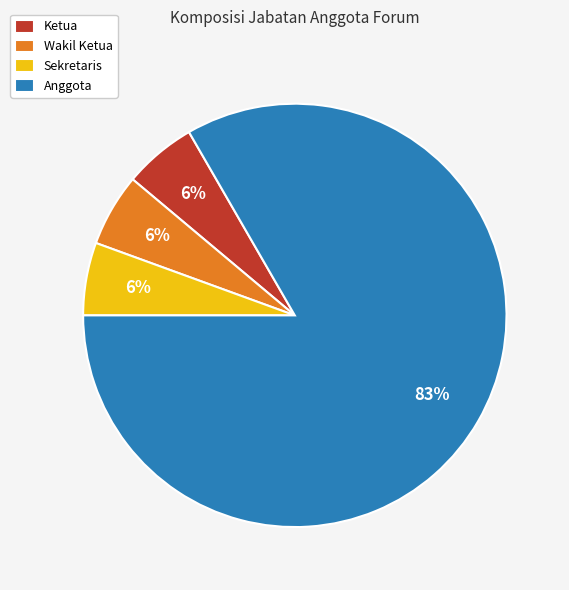

To the nearest percent, what percentage of the pie is Ketua?

6%